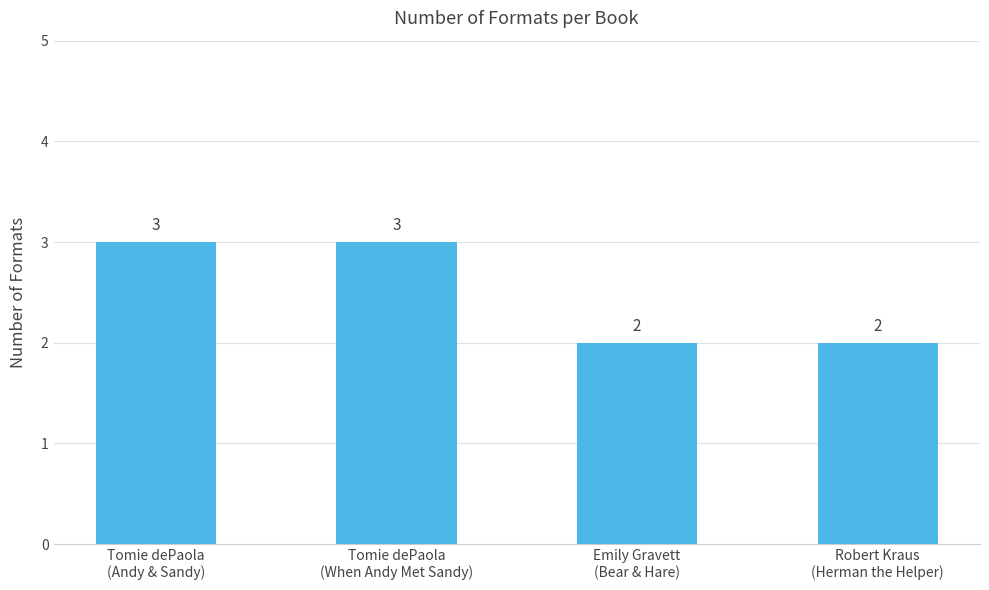

Reading left to right, list all the values displayed in this chart.

Tomie dePaola
(Andy & Sandy)=3	Tomie dePaola
(When Andy Met Sandy)=3	Emily Gravett
(Bear & Hare)=2	Robert Kraus
(Herman the Helper)=2